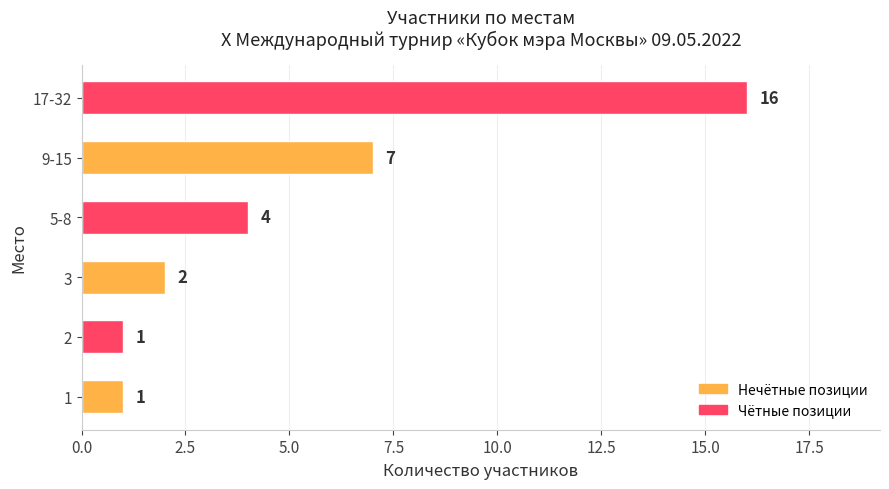

What is the sum of all values?

31